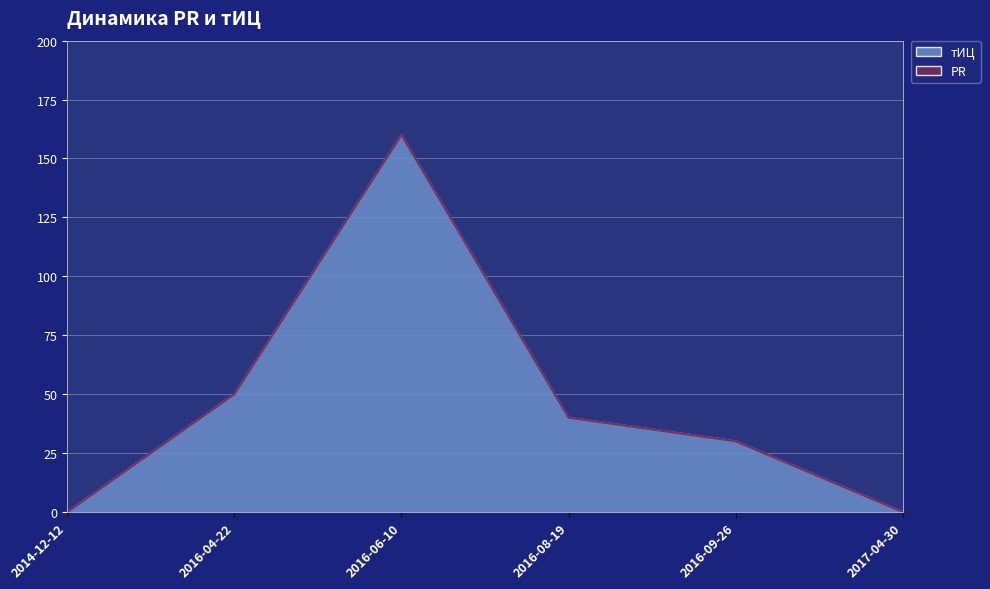

True or false: the data shows 40 at 2016-08-19.

True